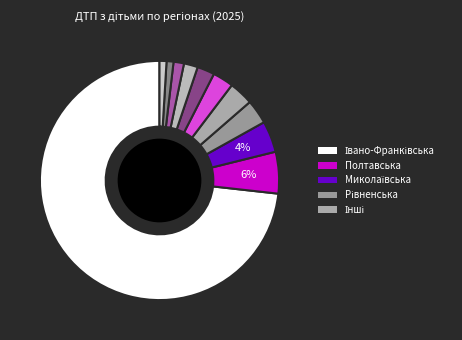

Count the number of slices in the pie.

11